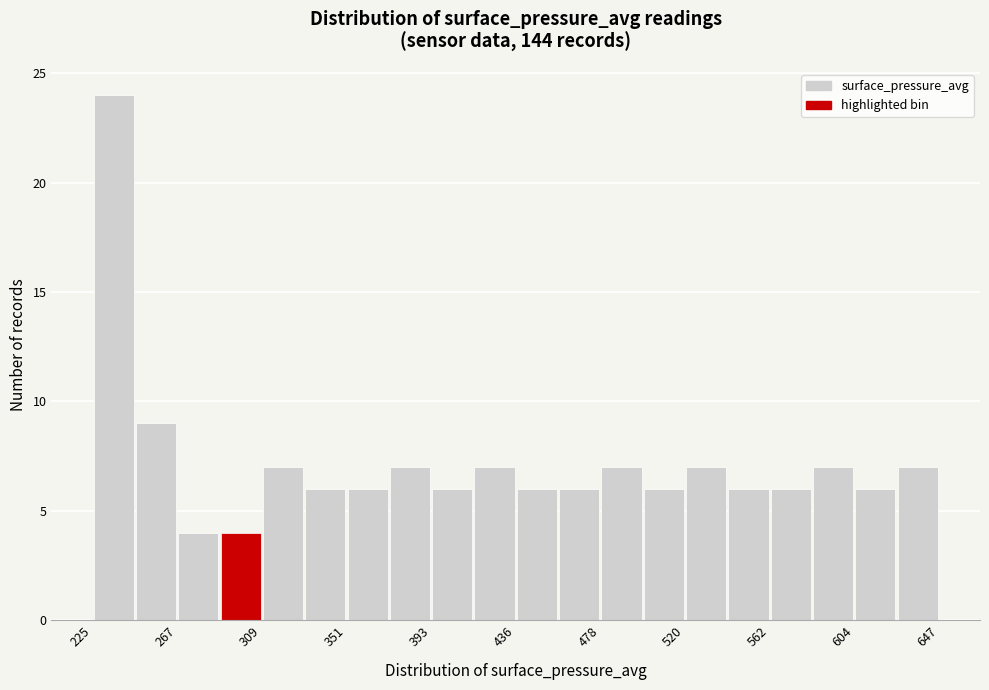

Reading left to right, transcribe this chart: for each bar, give the range it covers on the x-axis and its height. Neither the bar edges nor the heights are printed on the chart, so give them approximately, as read against the axes.

225 to 245: 24
245 to 265: 9
265 to 290: 4
290 to 310: 4
310 to 330: 7
330 to 350: 6
350 to 375: 6
375 to 395: 7
395 to 415: 6
415 to 435: 7
435 to 455: 6
455 to 480: 6
480 to 500: 7
500 to 520: 6
520 to 540: 7
540 to 565: 6
565 to 585: 6
585 to 605: 7
605 to 625: 6
625 to 645: 7